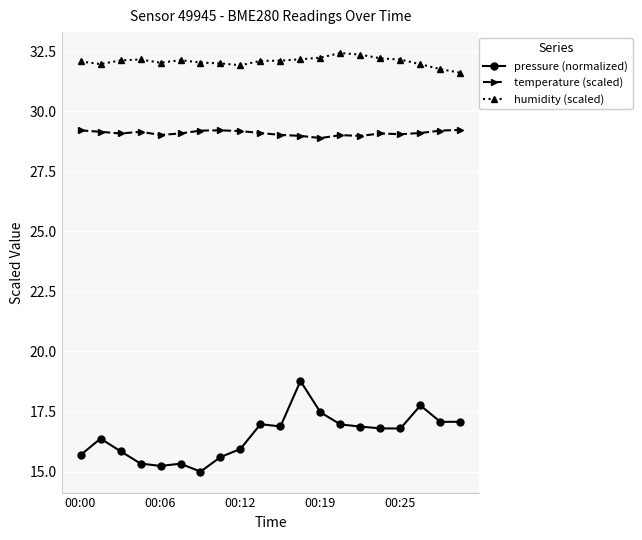

Which series has the widest spread of values?

pressure (normalized)